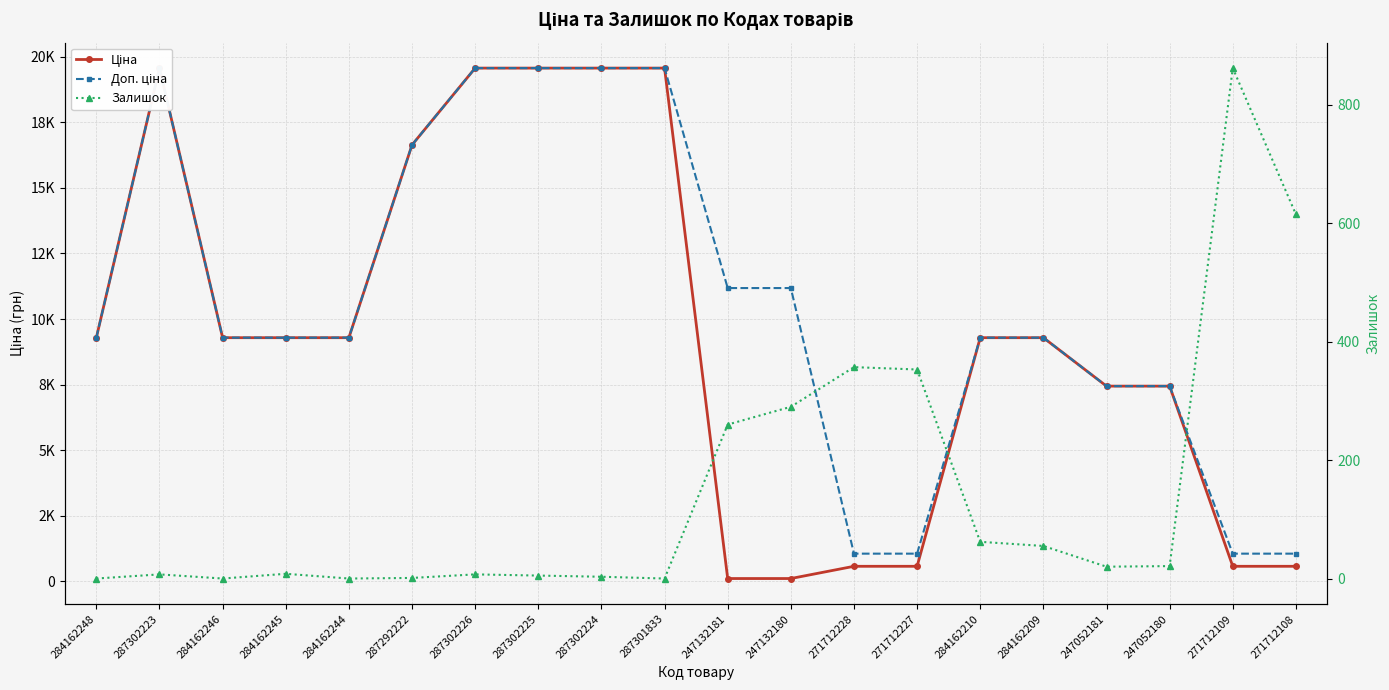

What is the total value across all series at 247052180?

14910.2